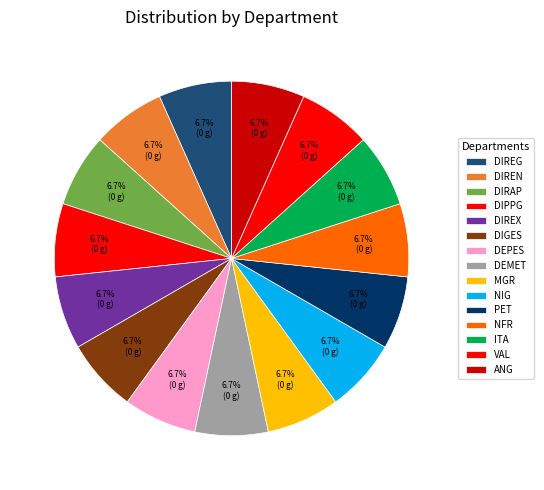

How many slices are in this pie chart?

15